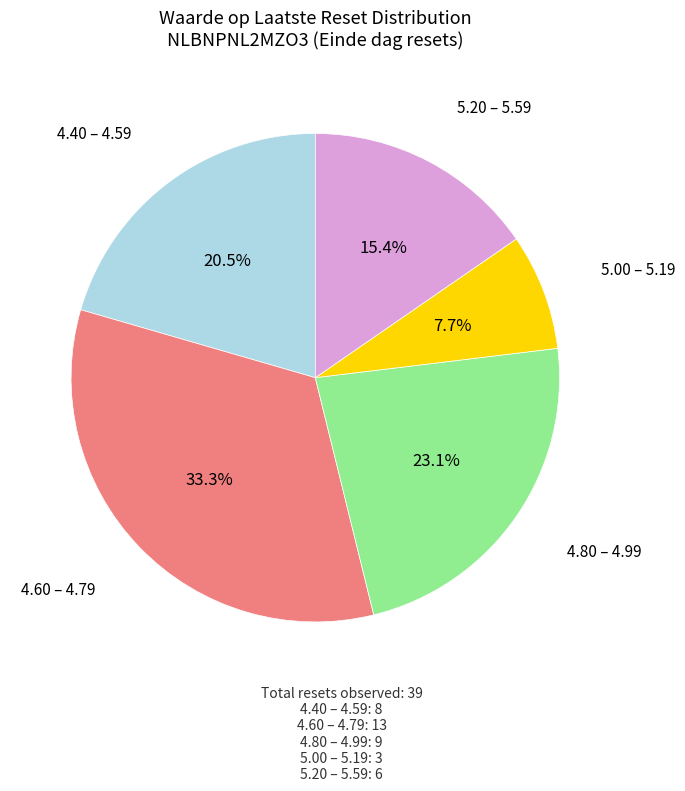

Does any single category account for the majority?

No